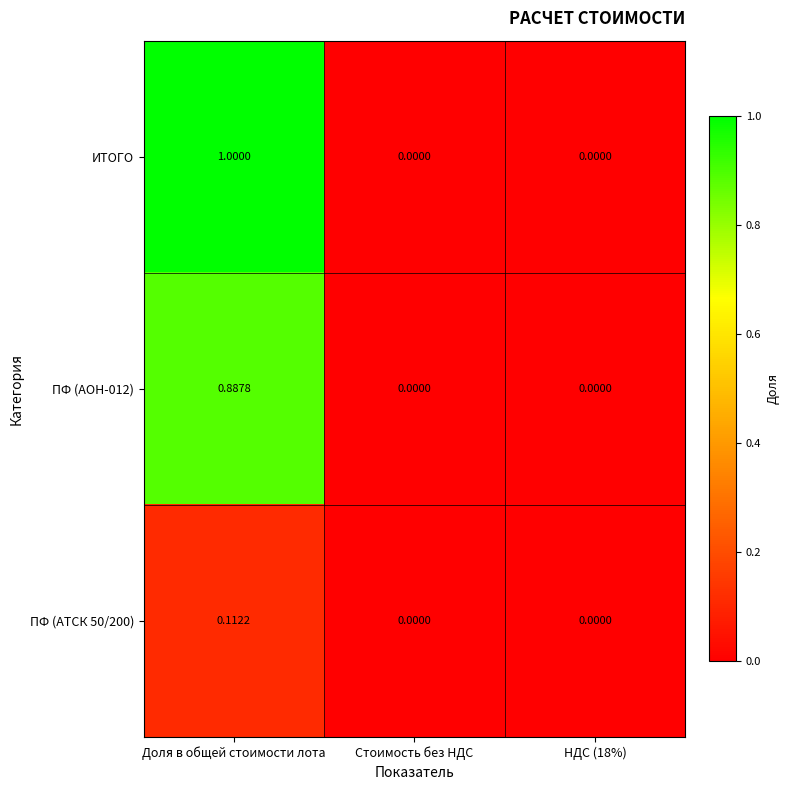

Which category has the highest value in the ПФ (АТСК 50/200) series?

Доля в общей стоимости лота